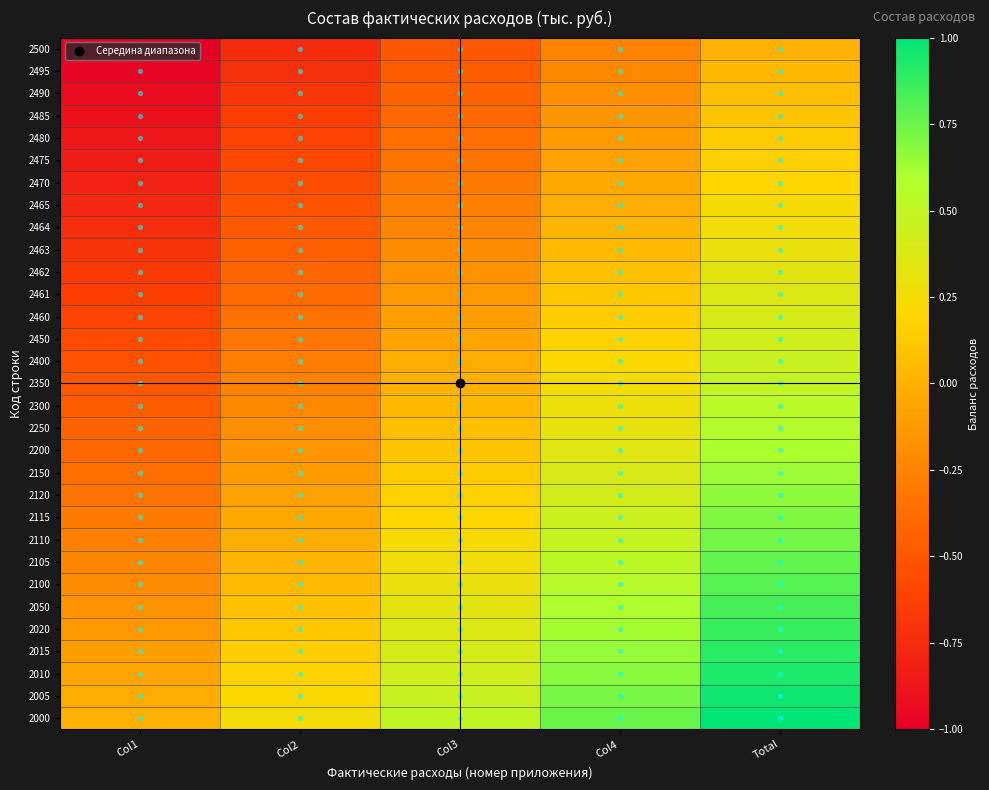

At how many categories does at least one series exceed 0?

4